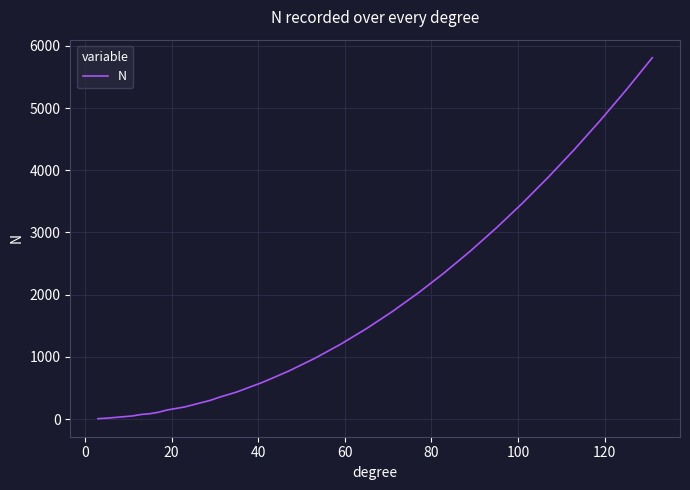

What is the greatest value displayed?

5810